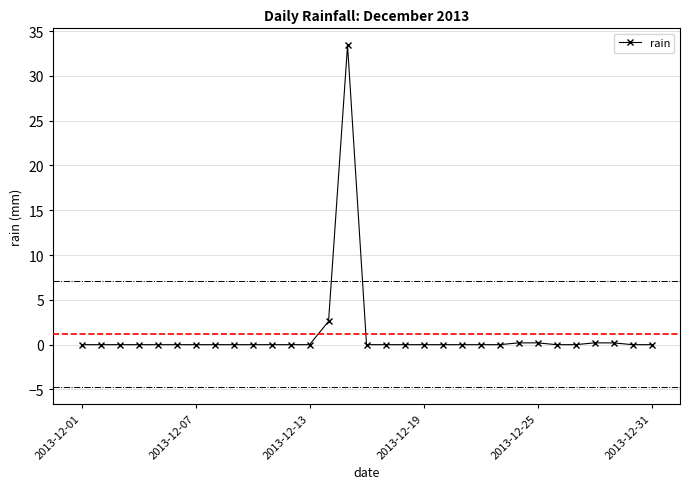

What is the value of the 28th point from the left?

0.2